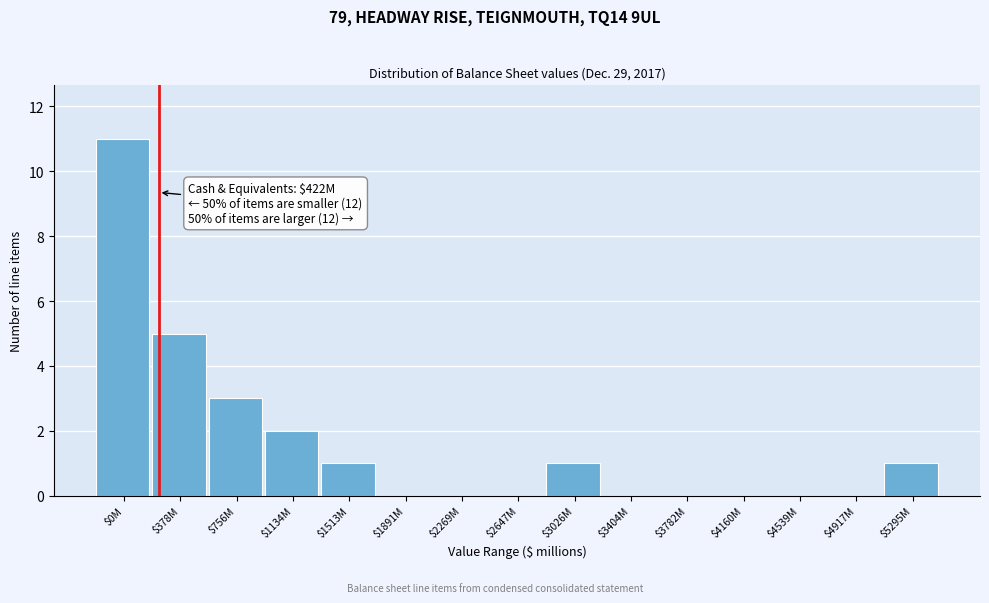

What value does the data have at $378M?

5